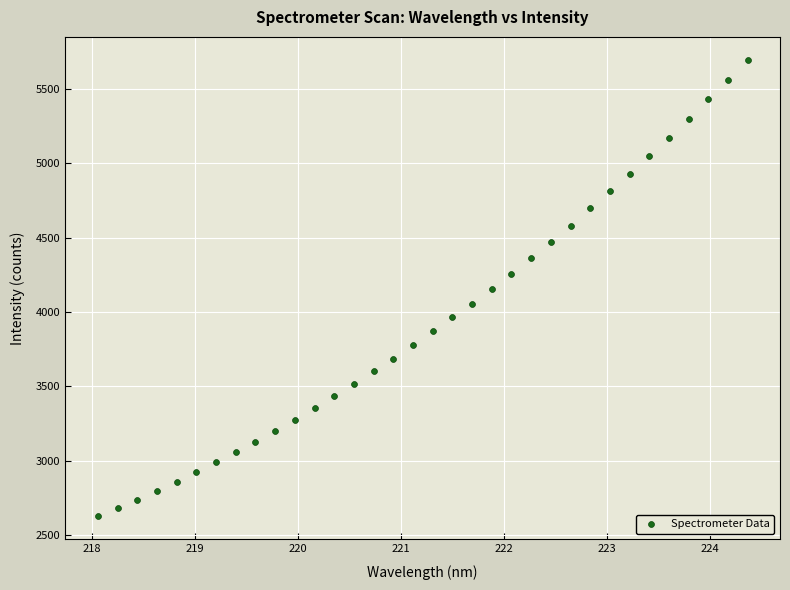

What is the range of X values (max minus min)?

6.3